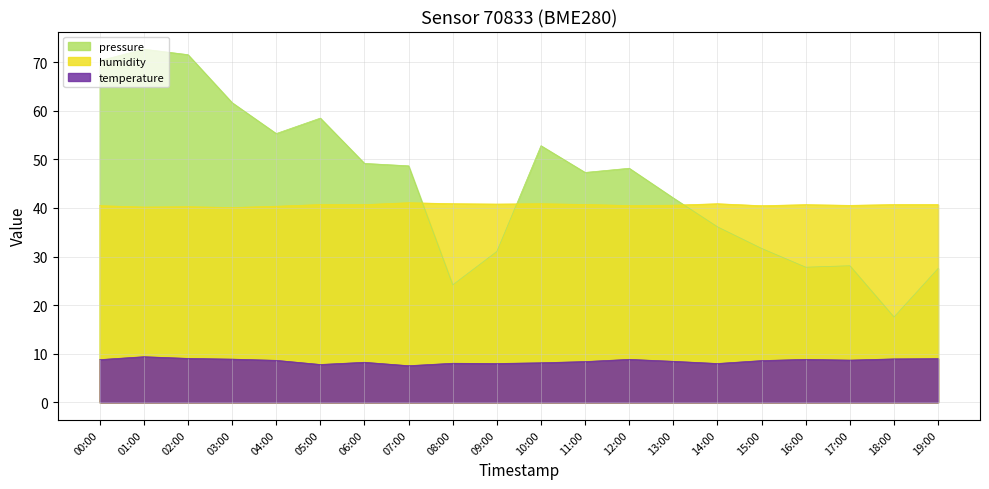

Which has a higher value, 05:00 or 11:00?

05:00